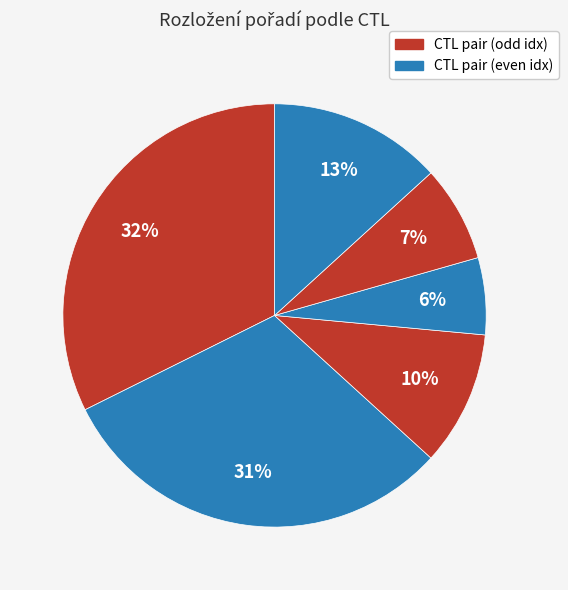

How many slices are in this pie chart?

6